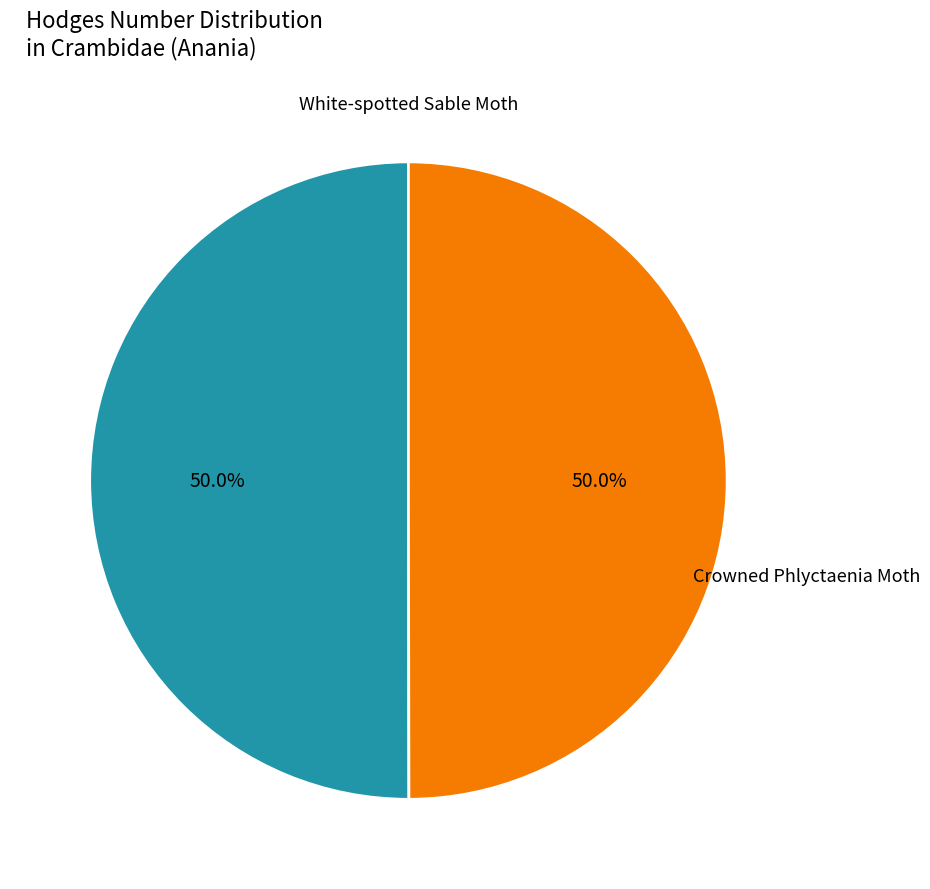

To the nearest percent, what portion does Crowned Phlyctaenia Moth represent?

50%